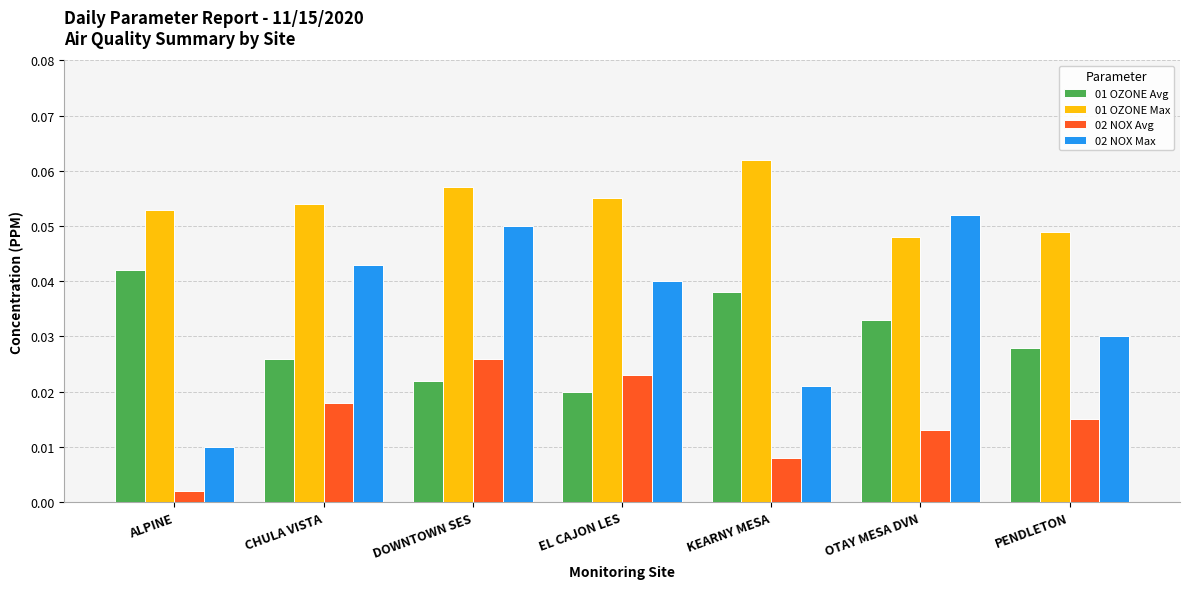

List the labels in order of 01 OZONE Avg value, largest first.

ALPINE, KEARNY MESA, OTAY MESA DVN, PENDLETON, CHULA VISTA, DOWNTOWN SES, EL CAJON LES